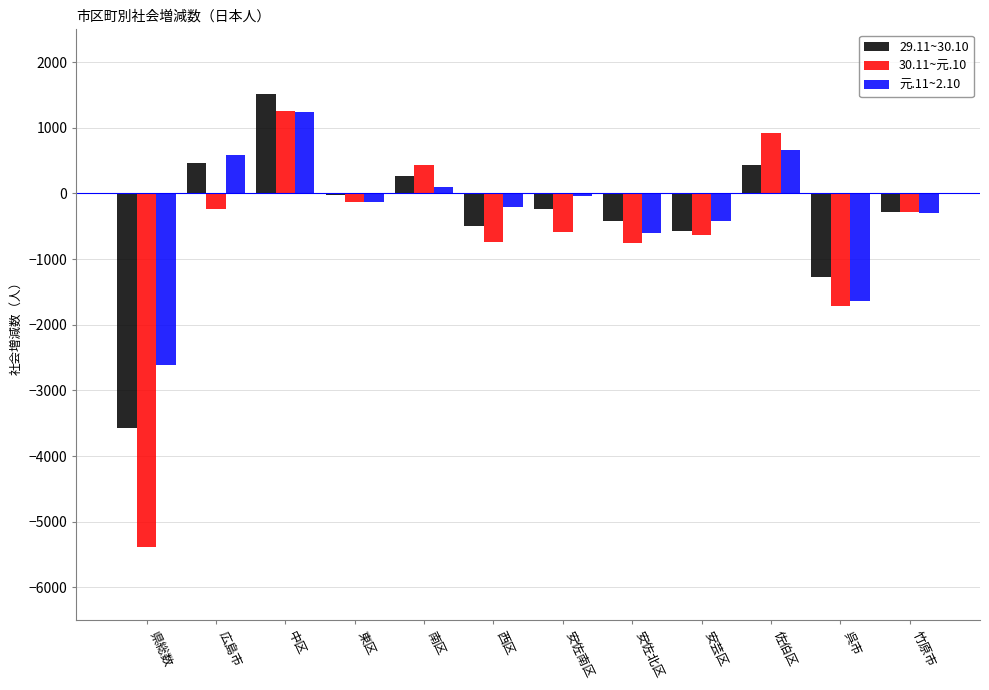

What is the sum of all 元.11~2.10 values?

-3393